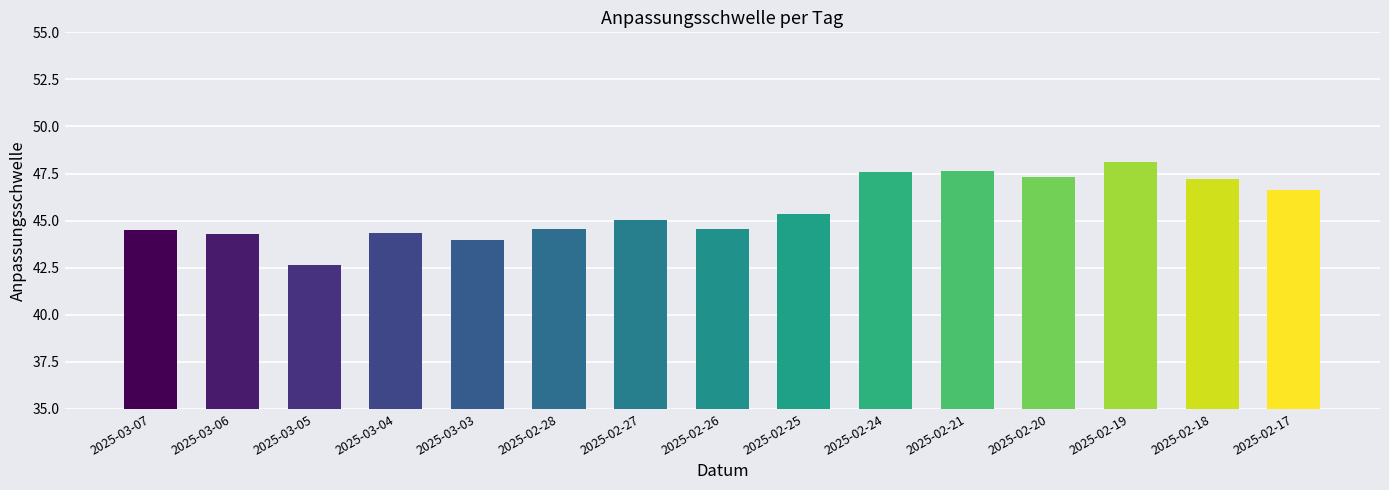

What is the difference between the values at 2025-03-05 and 2025-02-18?

4.5